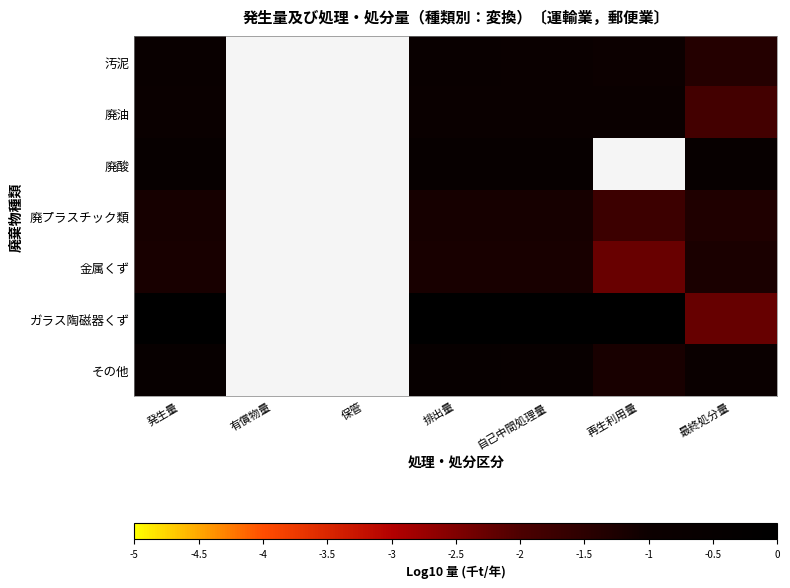

Which category has the lowest value in the 汚泥 series?

最終処分量